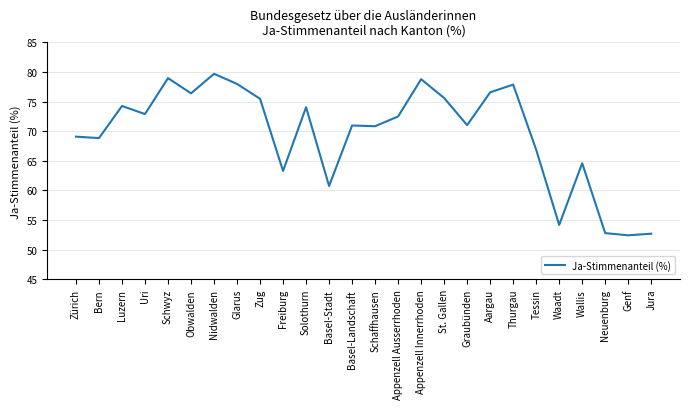

True or false: there are more than 2 points higher than both neighbors.

True